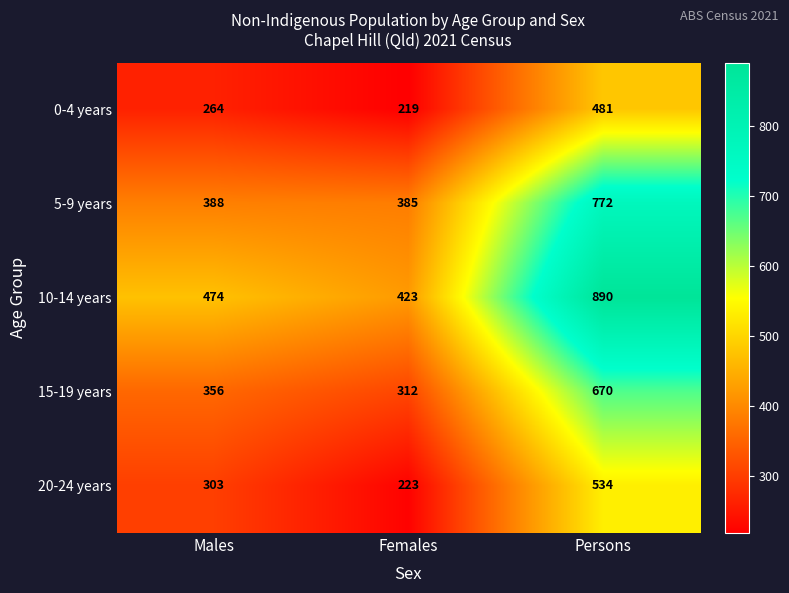

Reading left to right, transcribe all the data shown in this chart.

0-4 years: 264	219	481
5-9 years: 388	385	772
10-14 years: 474	423	890
15-19 years: 356	312	670
20-24 years: 303	223	534